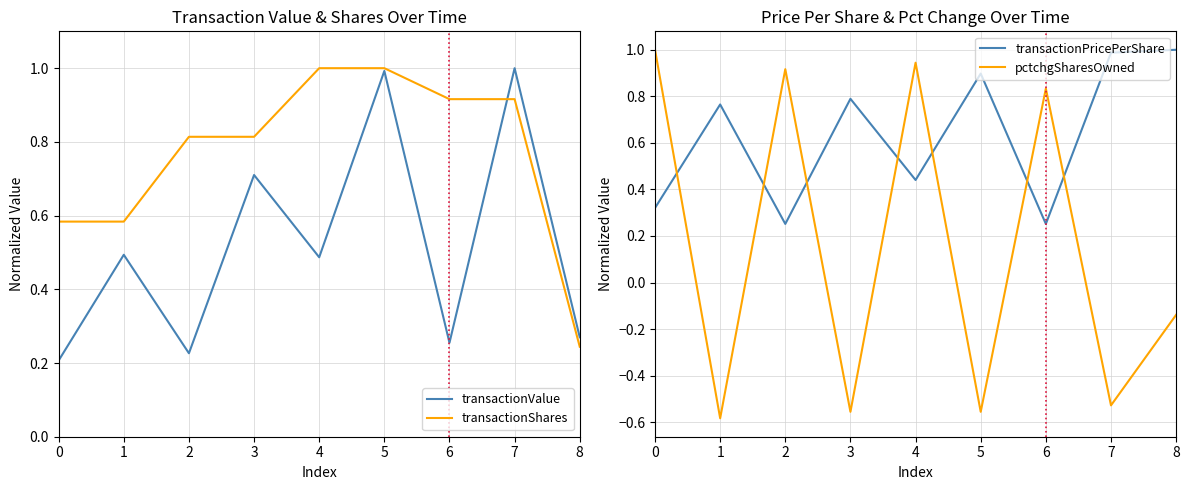

Where is pctchgSharesOwned nearest to the value 0?

8